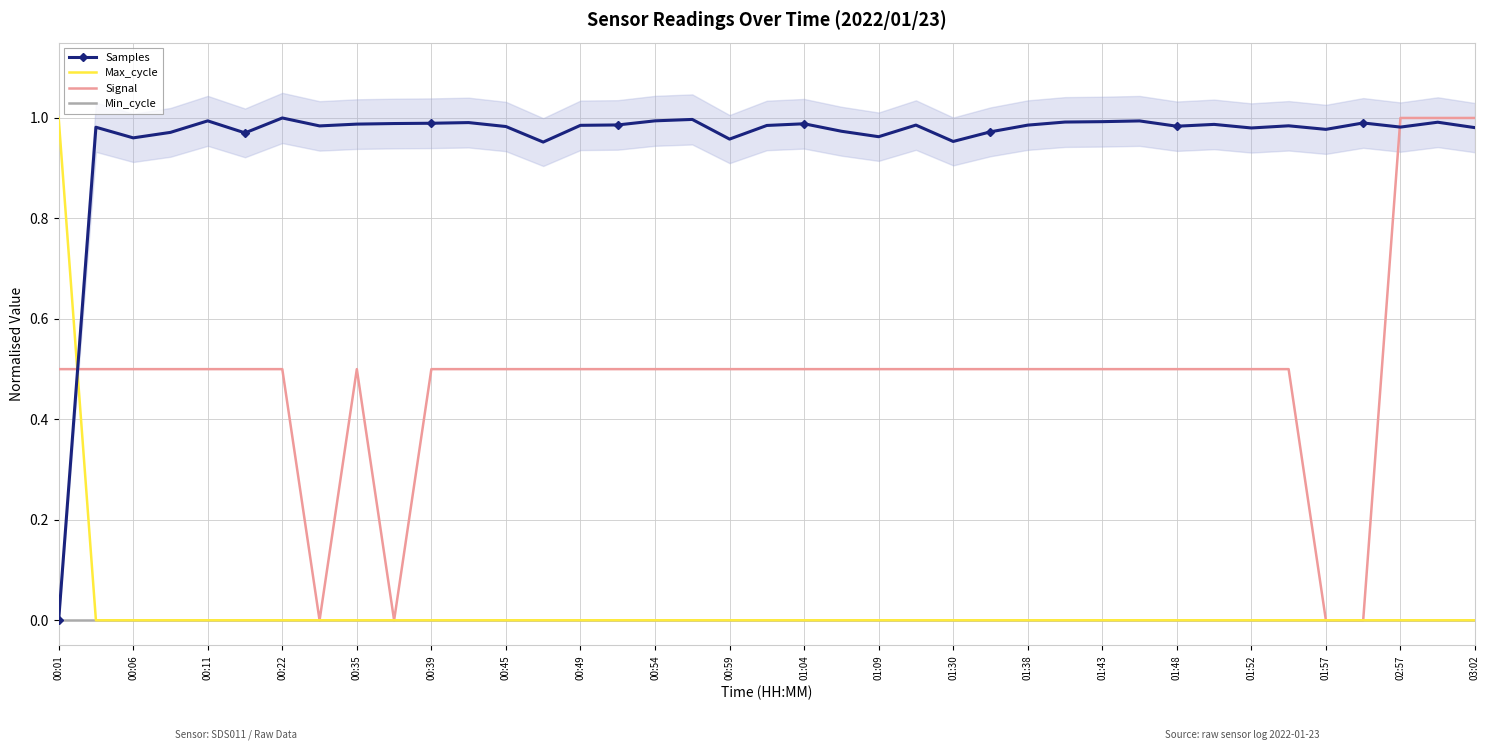

The Max_cycle series shows 0.0 at 01:38. True or false?

True